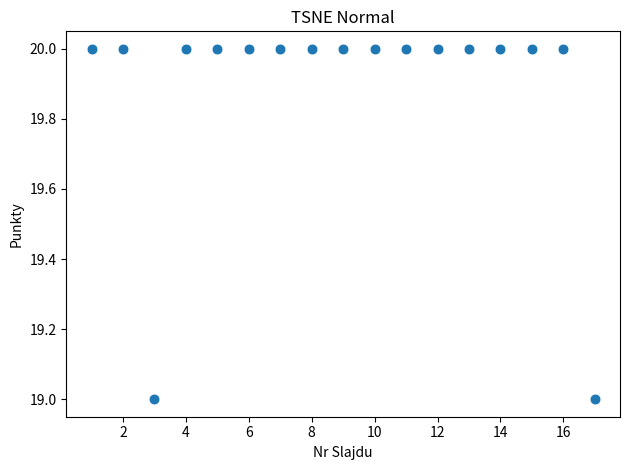

How many points are shown in the scatter plot?

17